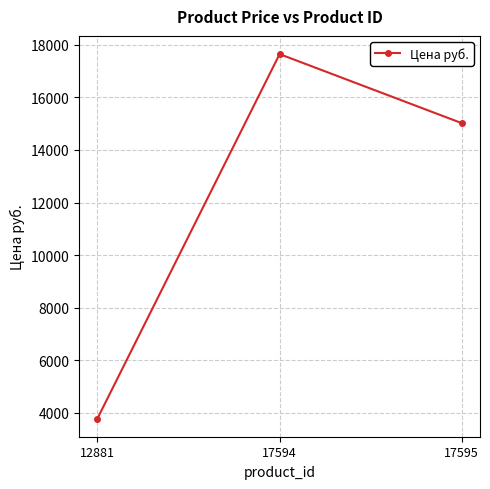

What is the ratio of the value at 12881 to the value at 17595?

0.3